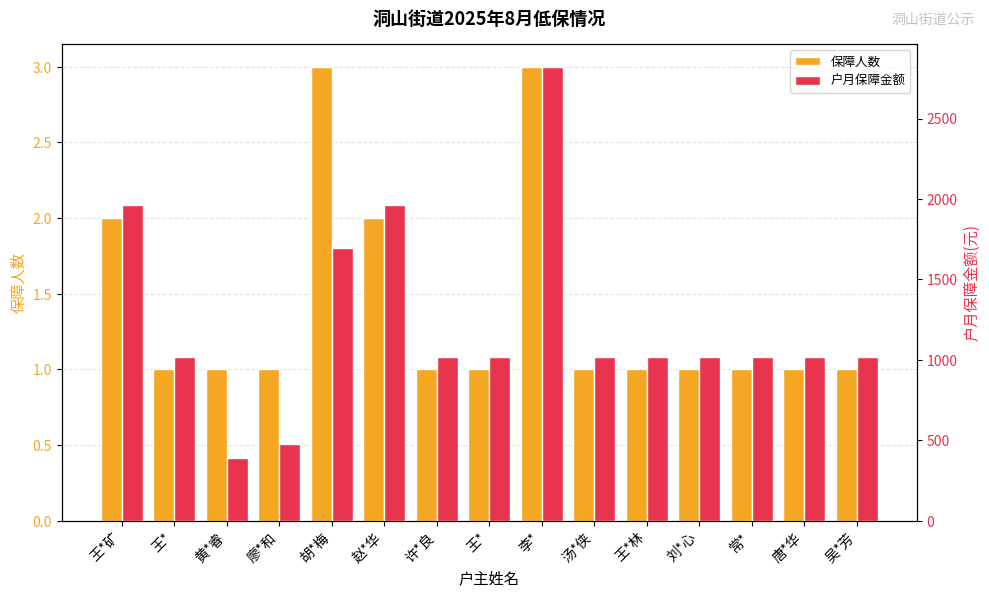

At which label does 保障人数 reach its peak?

胡*梅